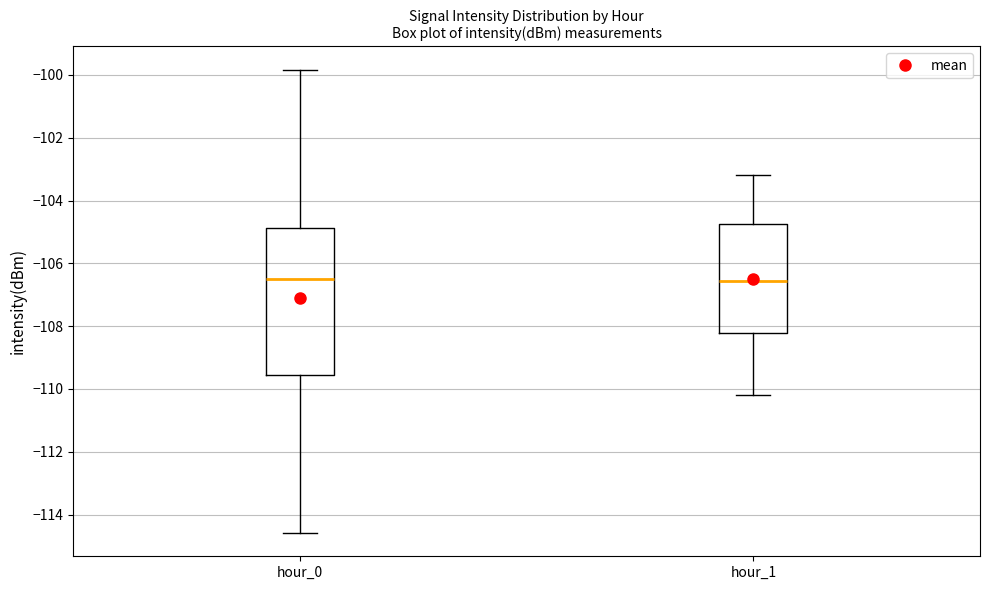

Where does the median line of the box for hour_1 sit on the y-axis? The values are not printed on the chart, so give them approximately, as read against the axis.

-106.6